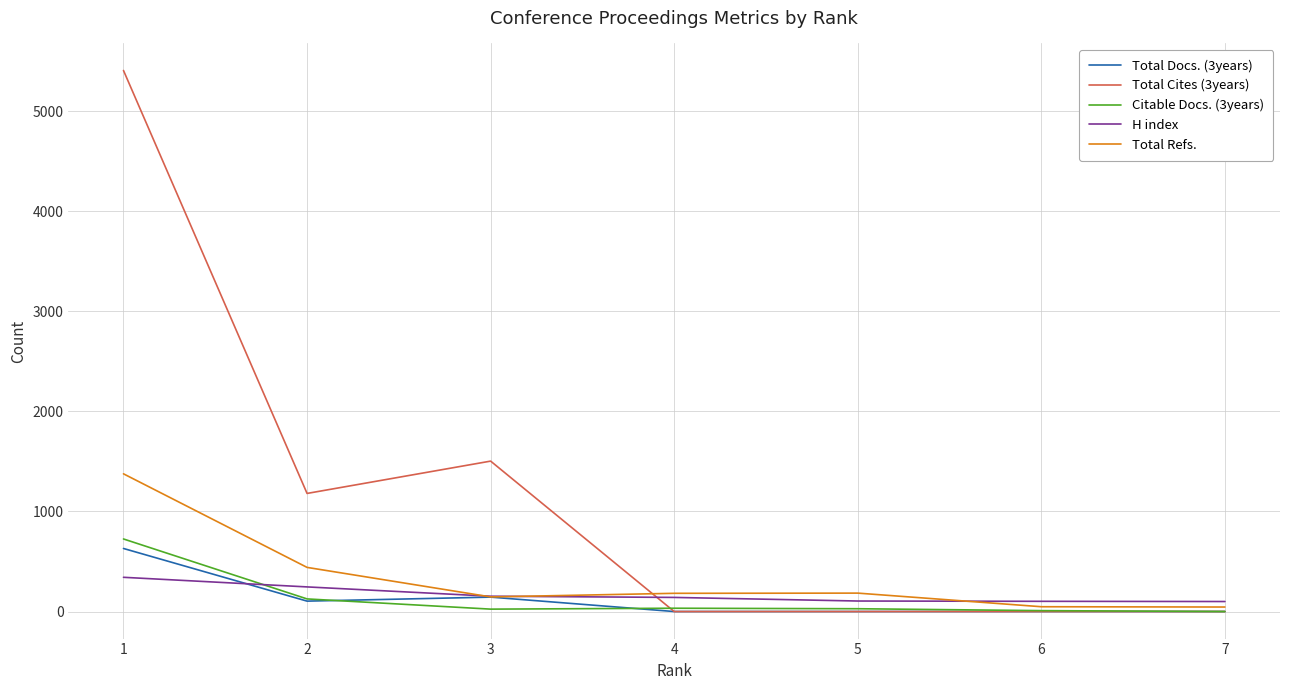

The value of Total Refs. at 5 is 184. True or false?

True